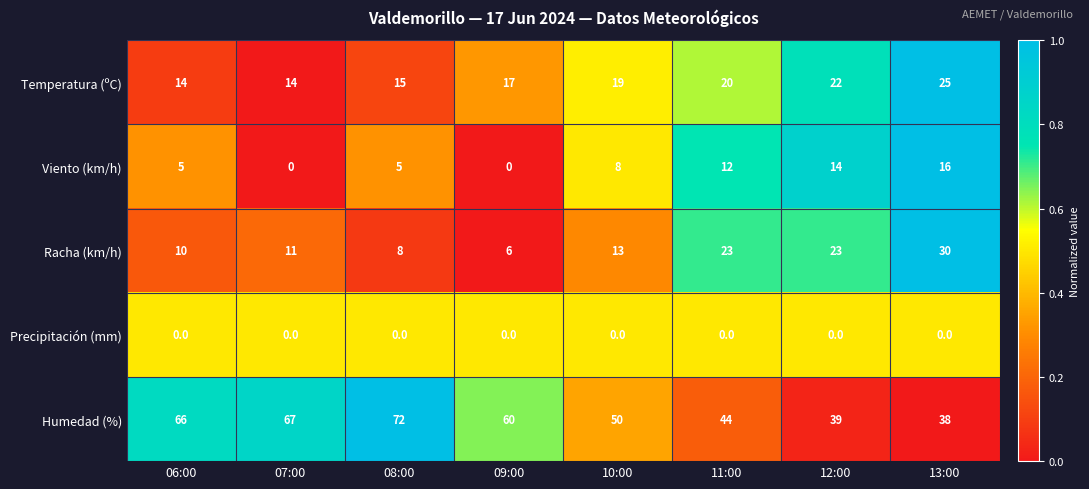

True or false: Viento (km/h) has a value of 16 at 13:00.

True